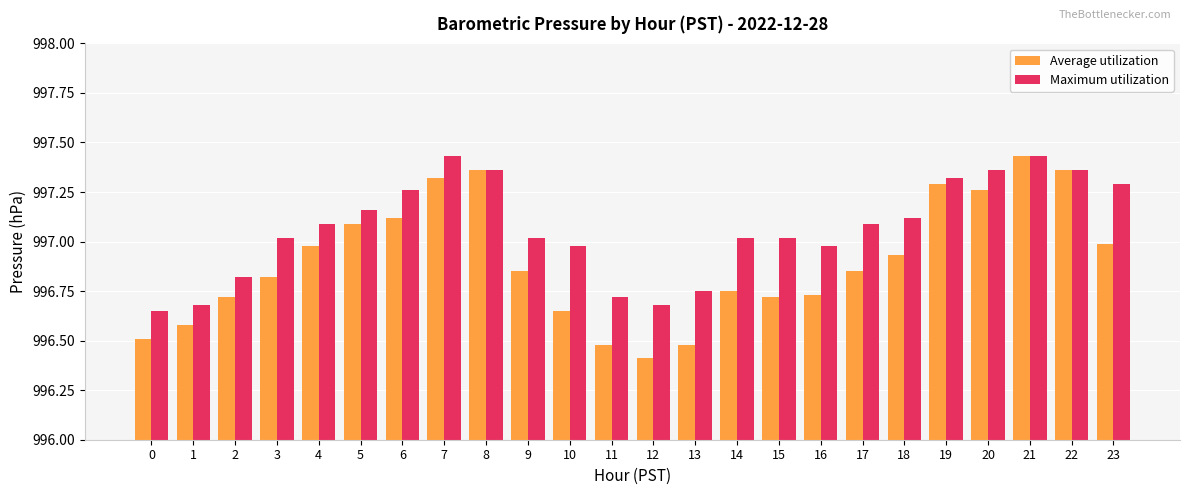

Is the value of Maximum utilization at 3 greater than the value of Average utilization at 11?

Yes